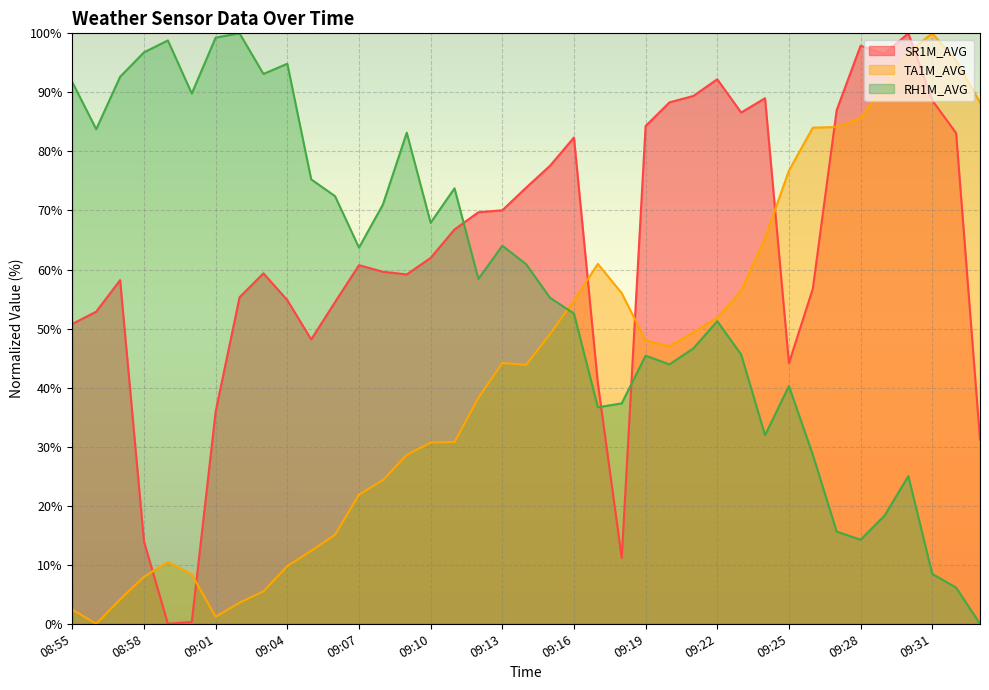

What is the sum of all TA1M_AVG values?

1684.2